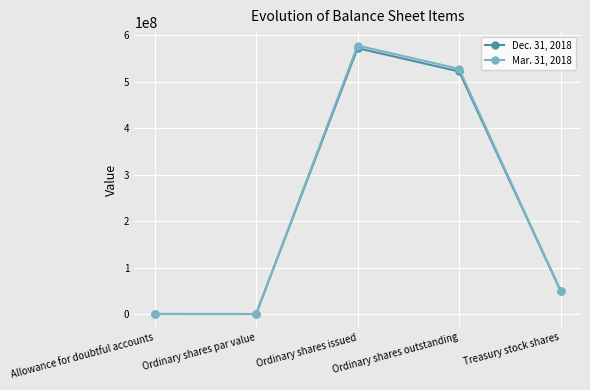

What are all the series names shown in the legend?

Dec. 31, 2018, Mar. 31, 2018